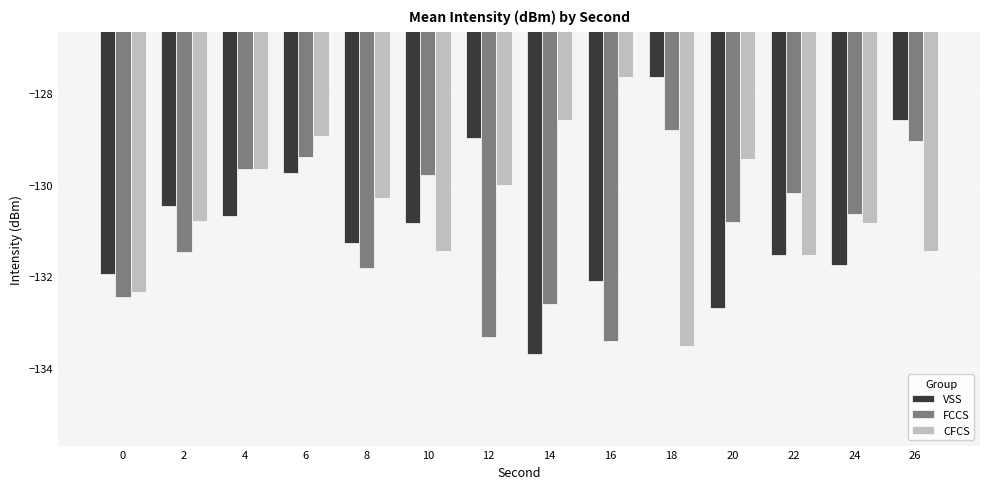

Does the chart contain any negative values?

Yes